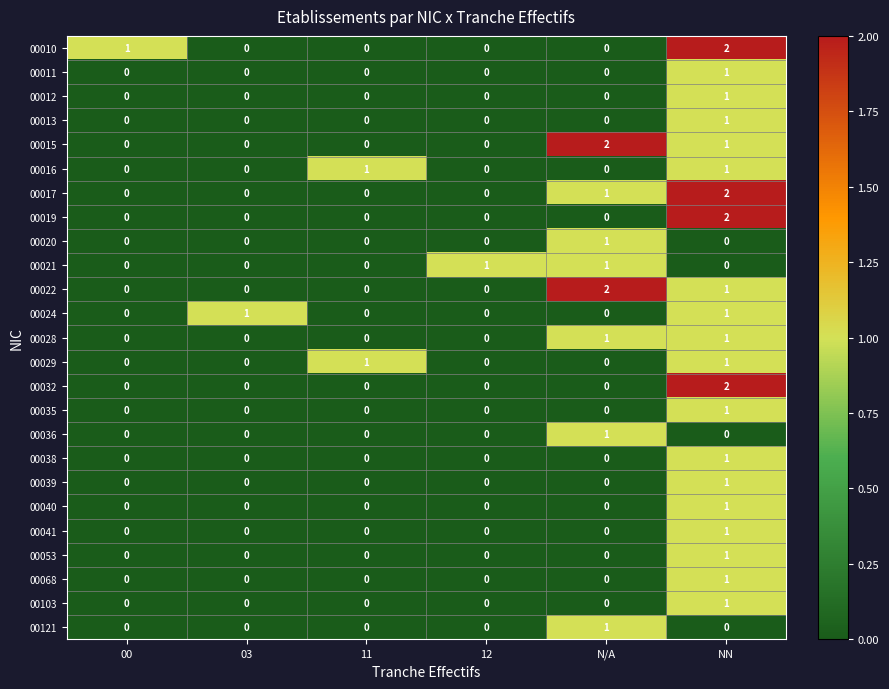

The value of 00020 at 12 is -1. True or false?

False